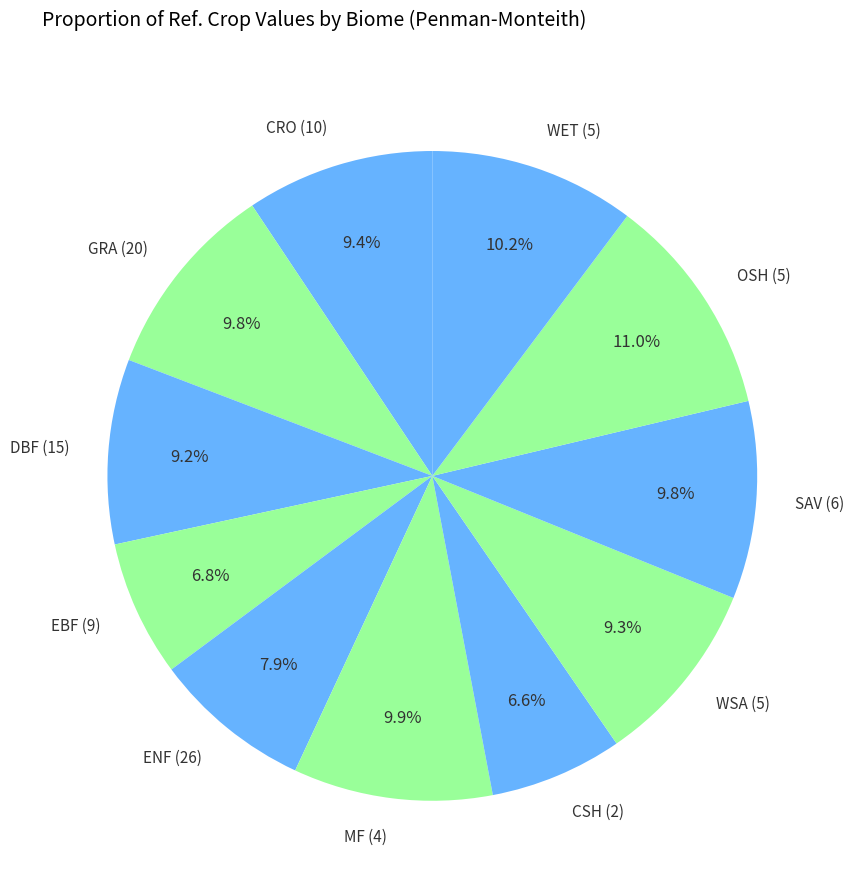

Which slice is the largest?

OSH (5)